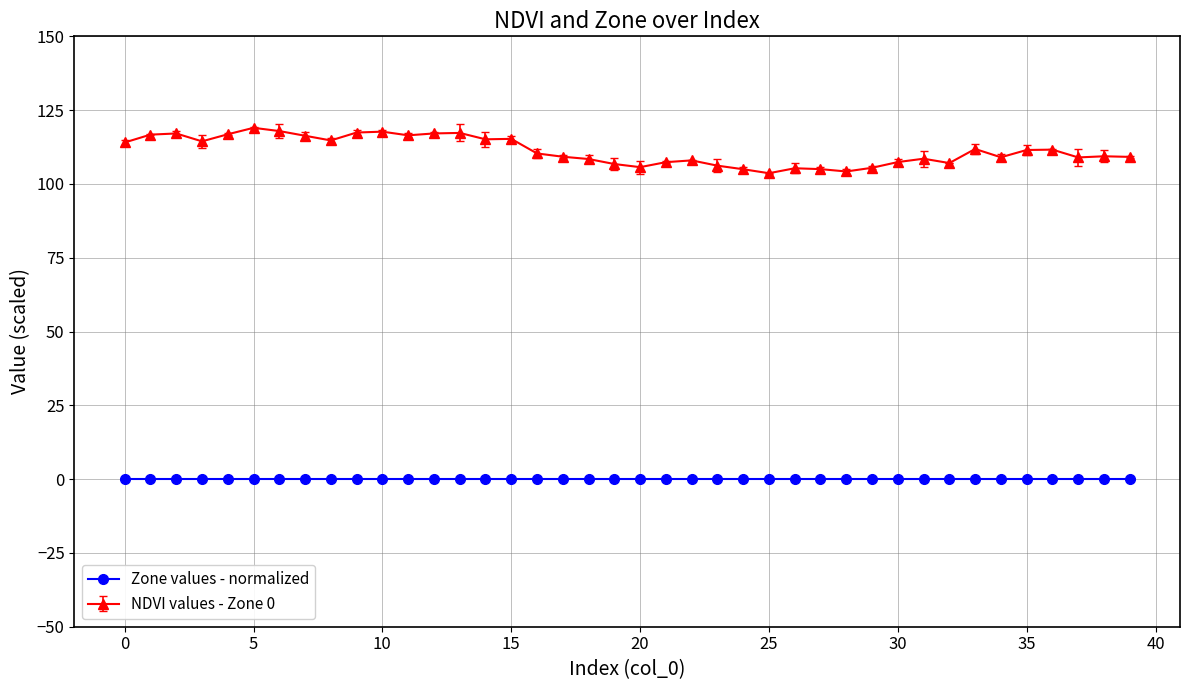

List the series in order of their peak value, highest first.

NDVI values - Zone 0, Zone values - normalized